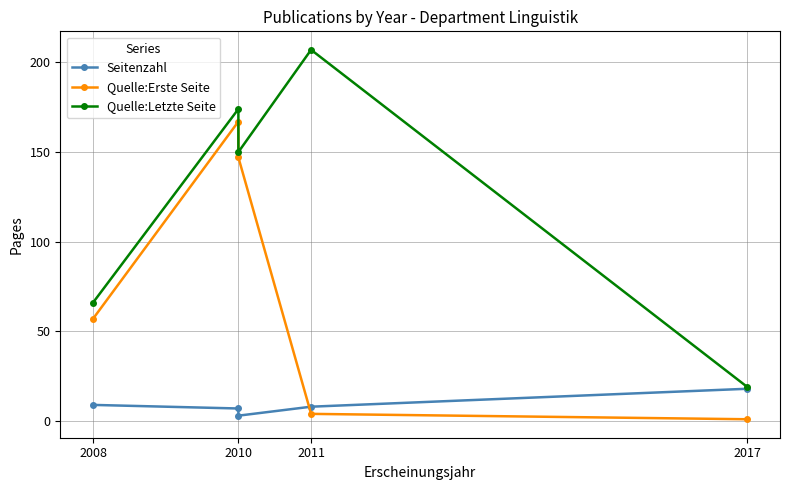

True or false: Quelle:Erste Seite has more than 0 points higher than both neighbors.

True